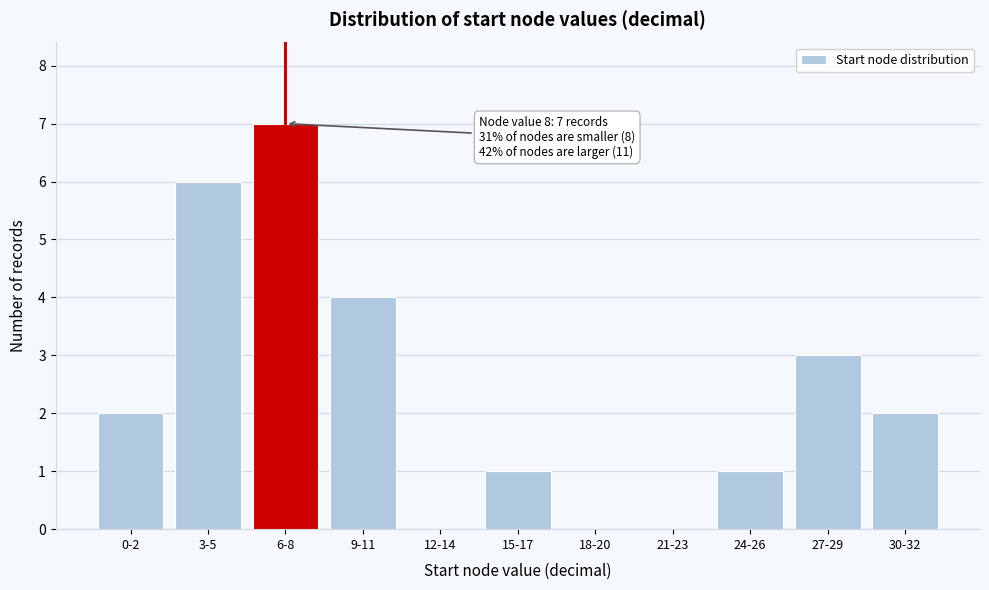

Reading left to right, what are all the values shown in this chart?

0-2=2	3-5=6	6-8=7	9-11=4	12-14=0	15-17=1	18-20=0	21-23=0	24-26=1	27-29=3	30-32=2